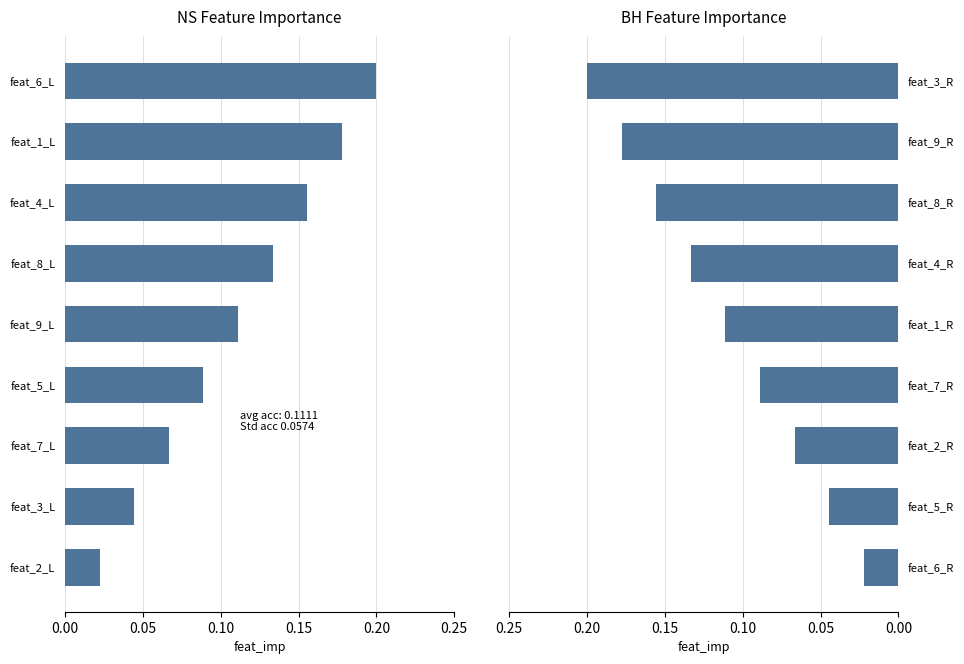

What is the label of the 7th bar from the left?

6